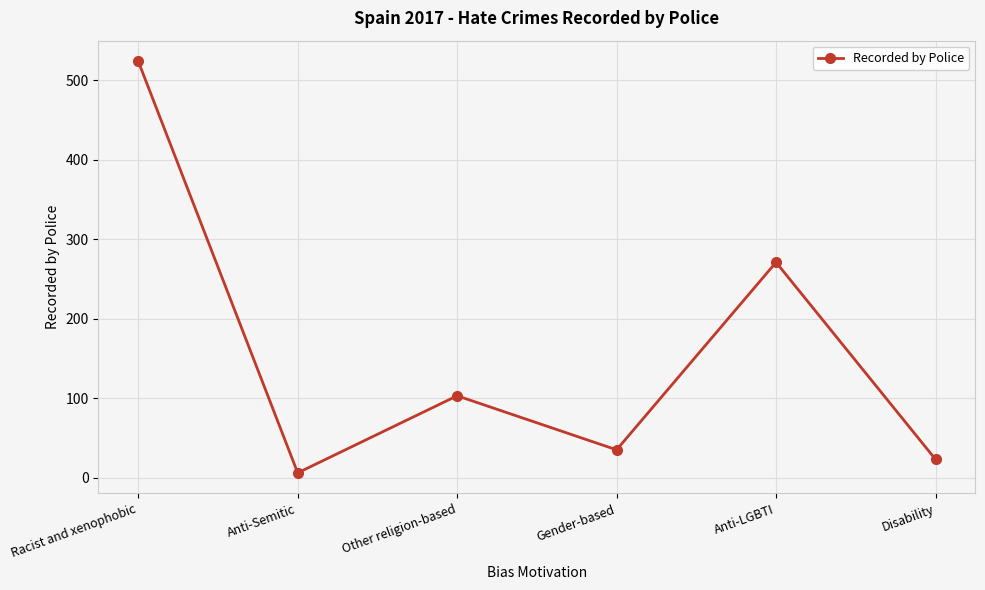

What is the label of the 6th point from the right?

Racist and xenophobic